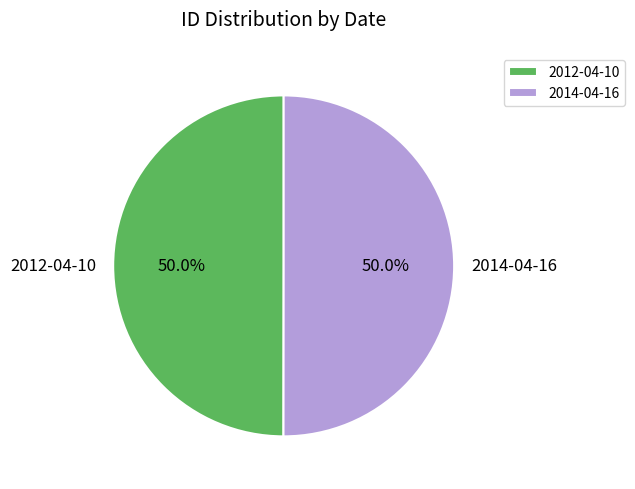

How many segments does this pie chart have?

2